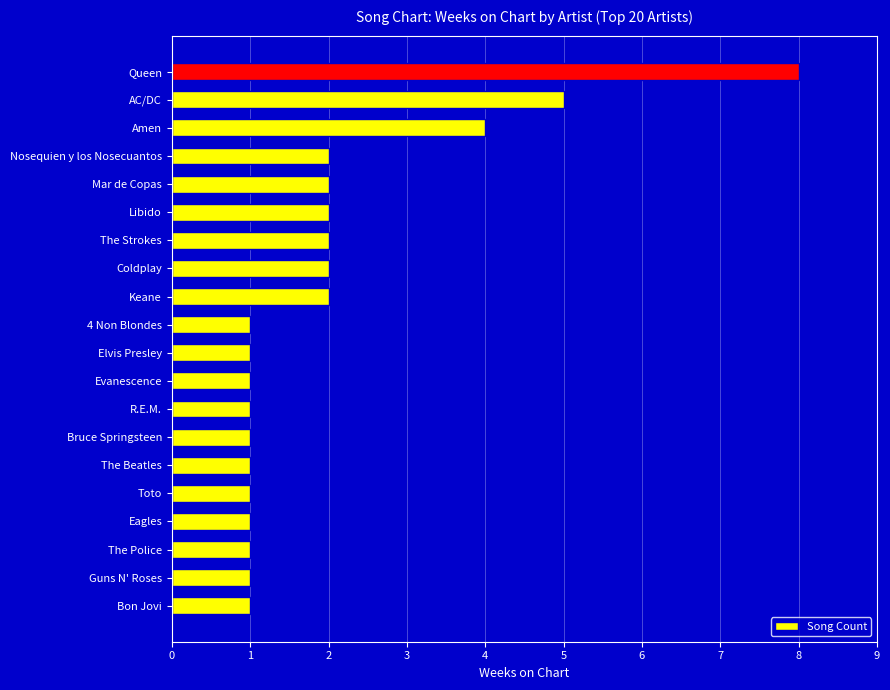

Is it true that the value at Mar de Copas is 2?

True